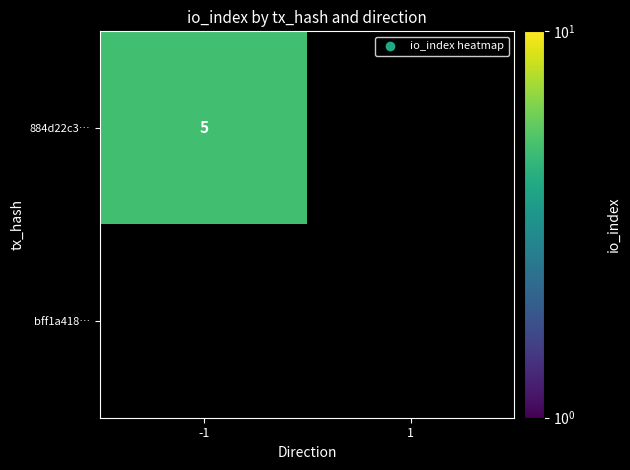

Is it true that 884d22c3… equals 5 at -1?

True